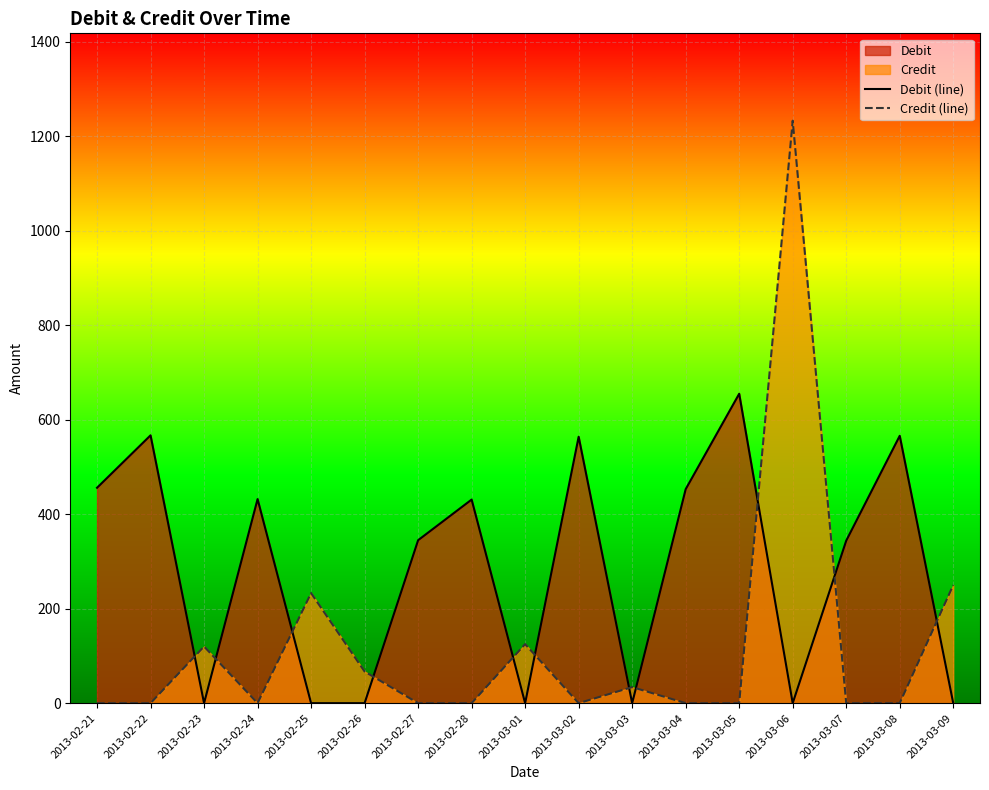

What is the label of the 14th point from the left?

2013-03-06